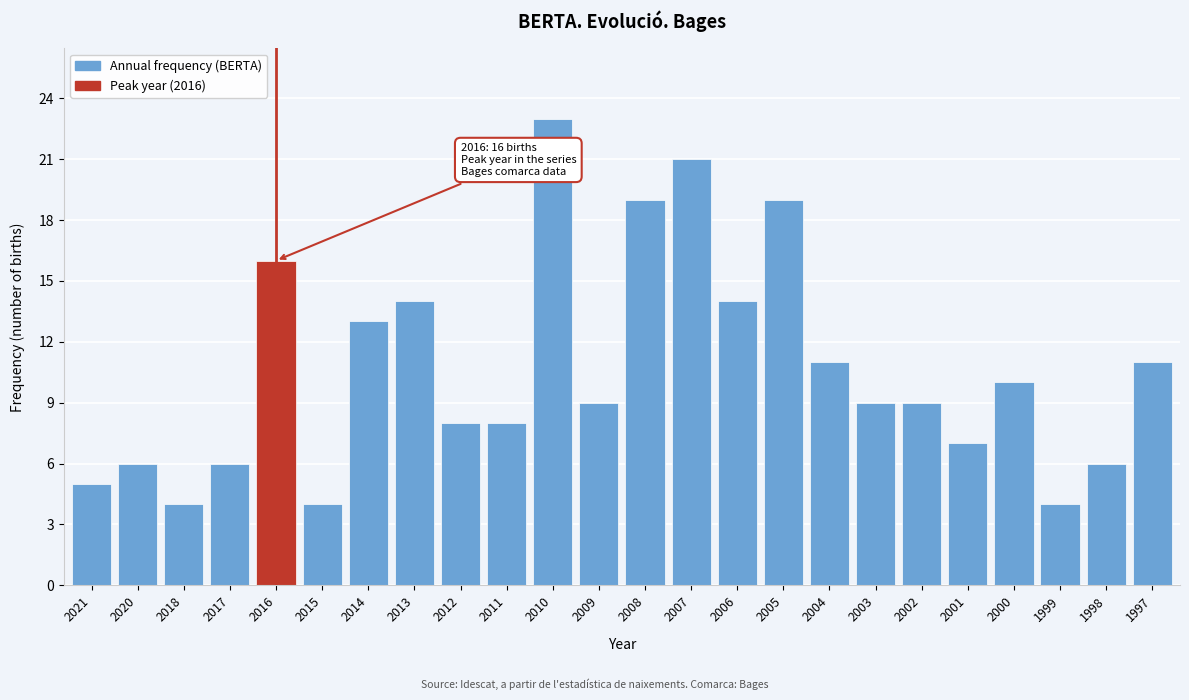

Reading right to left, transcribe all the data shown in this chart.

1997=11	1998=6	1999=4	2000=10	2001=7	2002=9	2003=9	2004=11	2005=19	2006=14	2007=21	2008=19	2009=9	2010=23	2011=8	2012=8	2013=14	2014=13	2015=4	2016=16	2017=6	2018=4	2020=6	2021=5